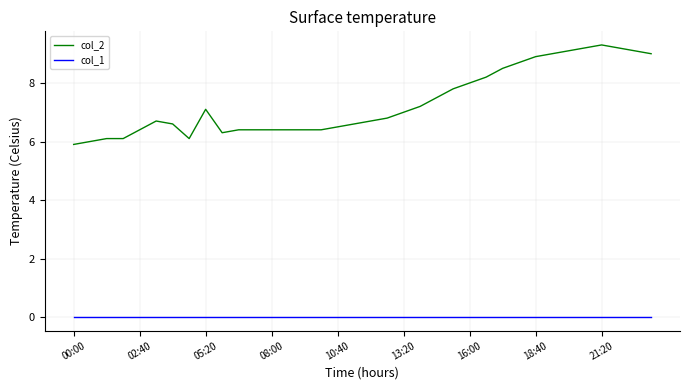

True or false: col_2 and col_1 intersect in this chart.

False